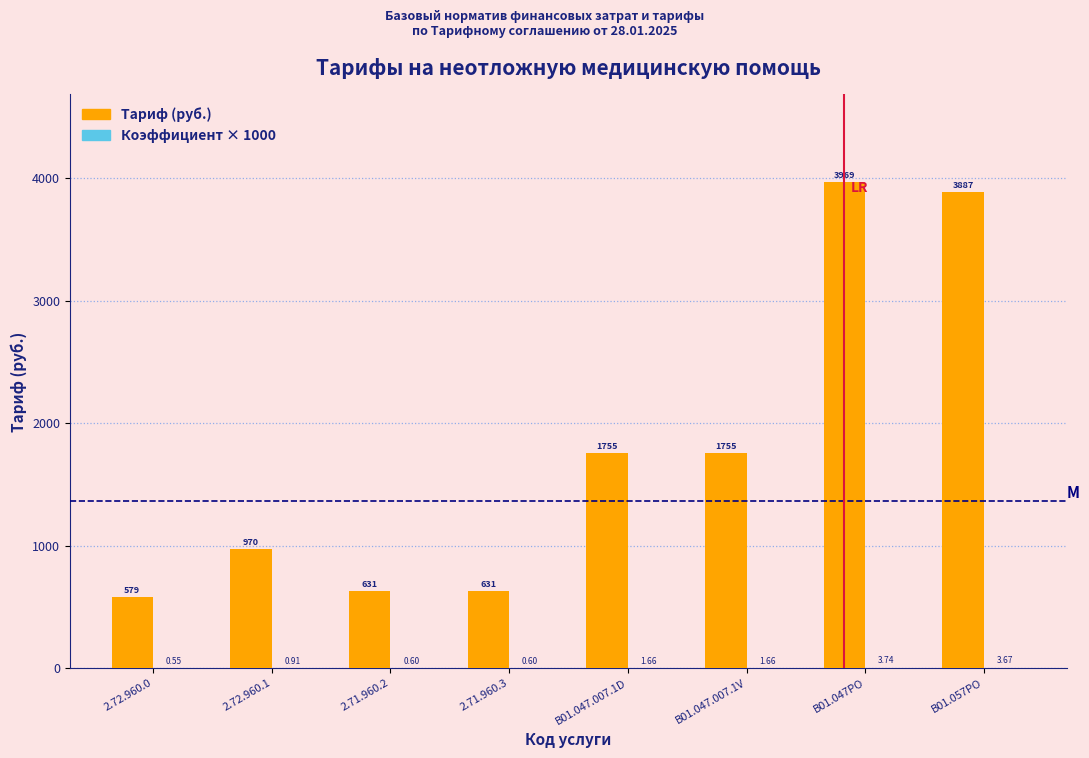

Which series changed the most between 2.71.960.3 and B01.047.007.1D?

Тариф (руб.)